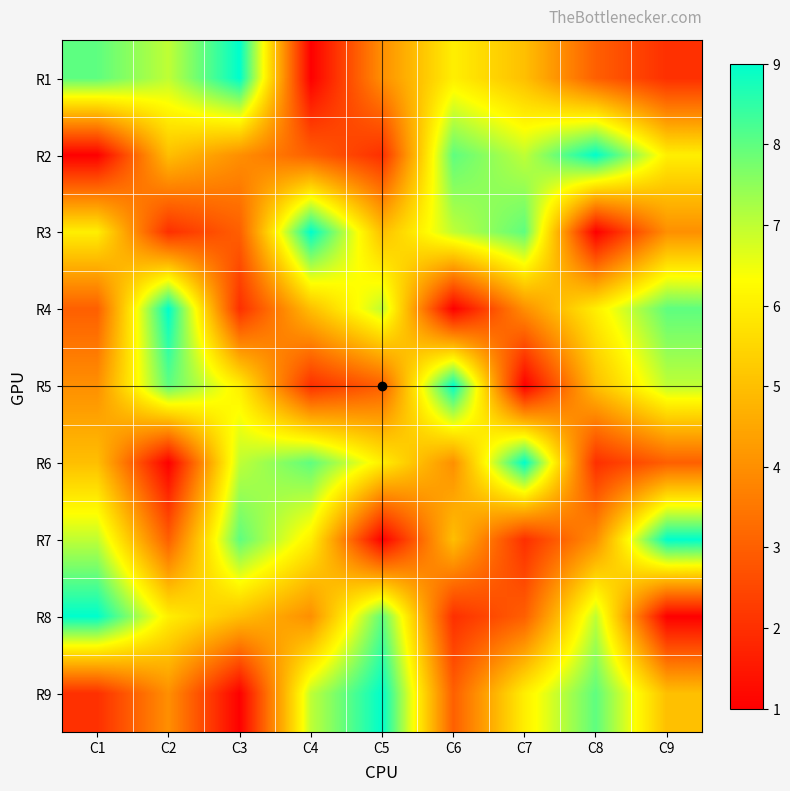

What is the total value across all series at C3?

45